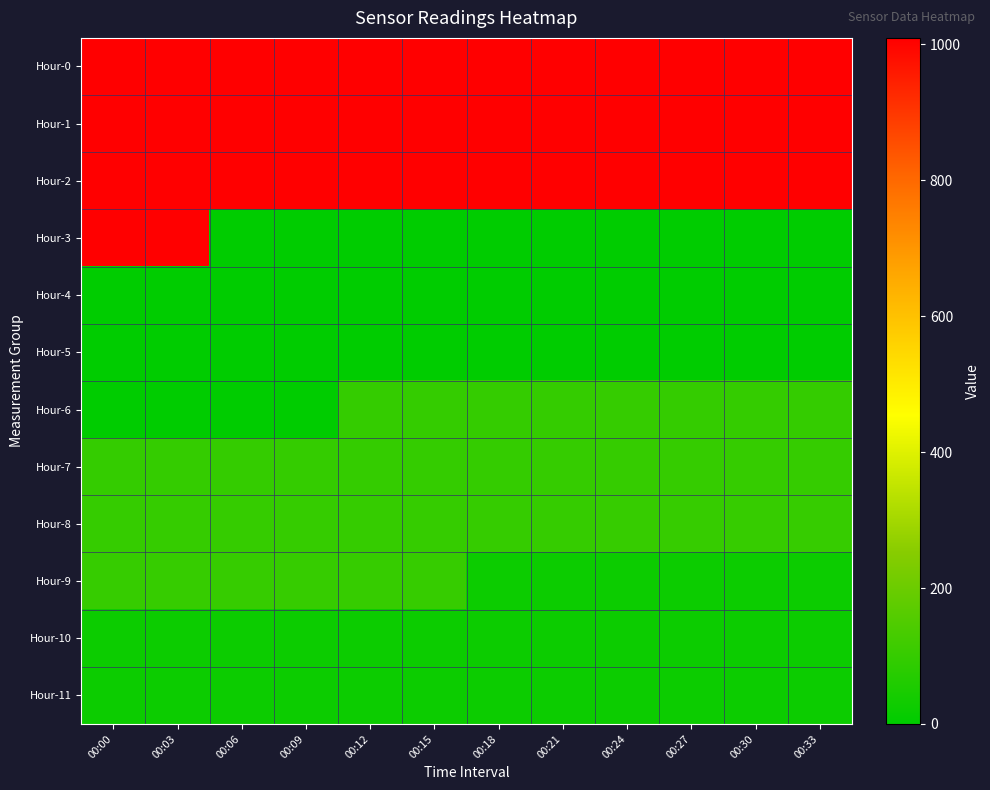

Between 00:21 and 00:24, which series saw the biggest shift?

Hour-3